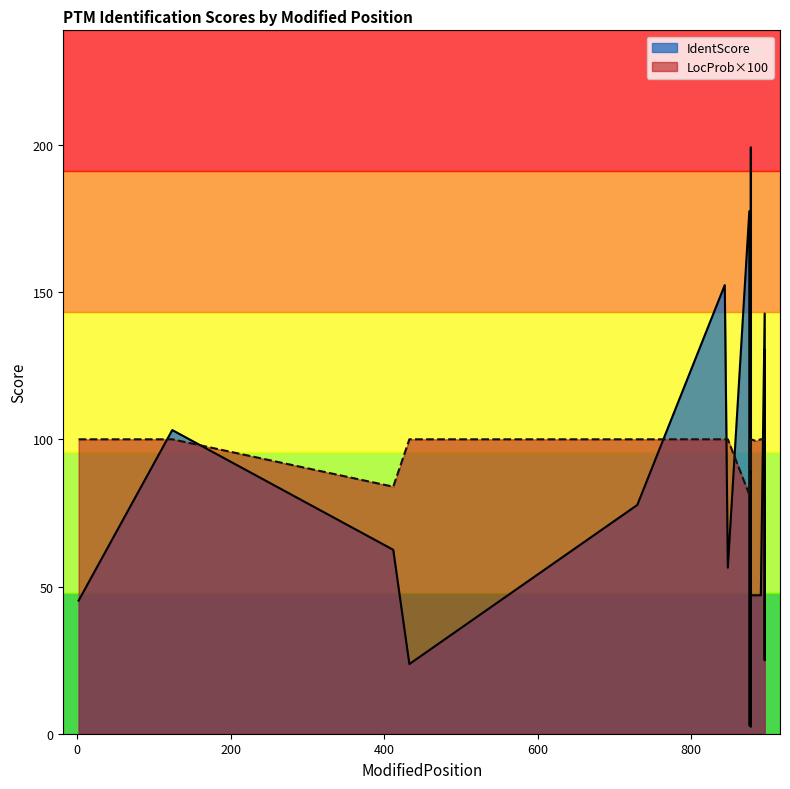

What is the difference between the maximum and minimum values in the IdentScore series?

196.7